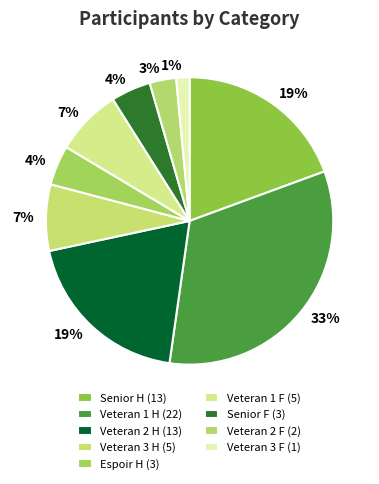

What is the smallest slice in the pie chart?

Veteran 3 F